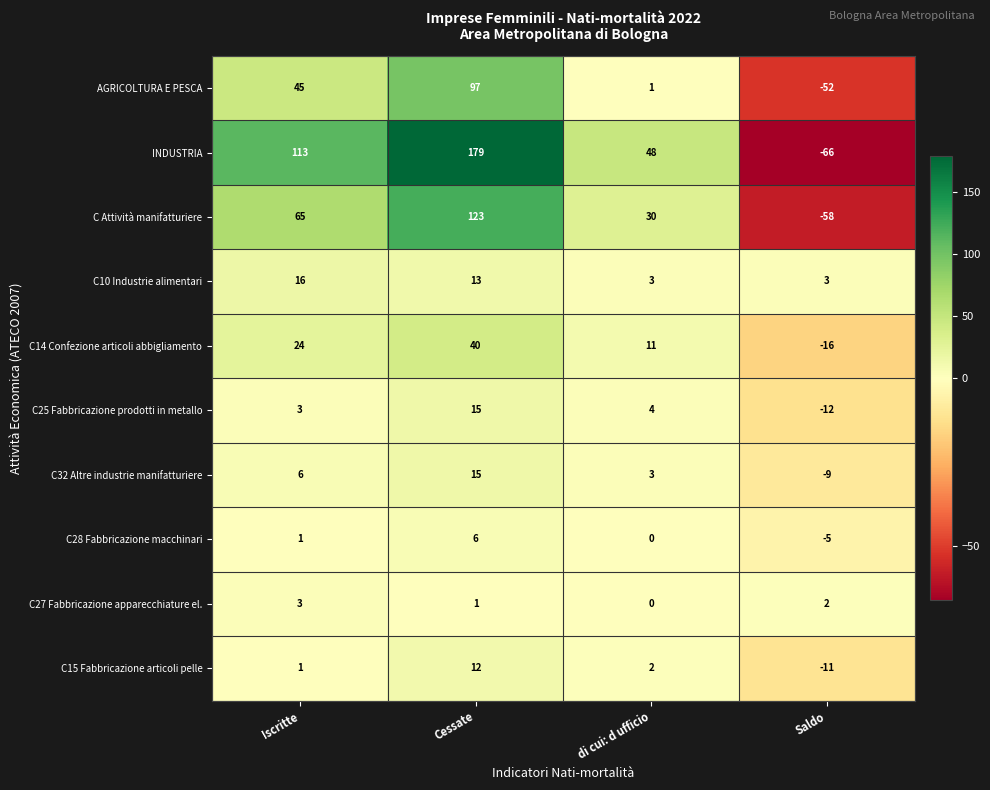

How many values in INDUSTRIA are below zero?

1